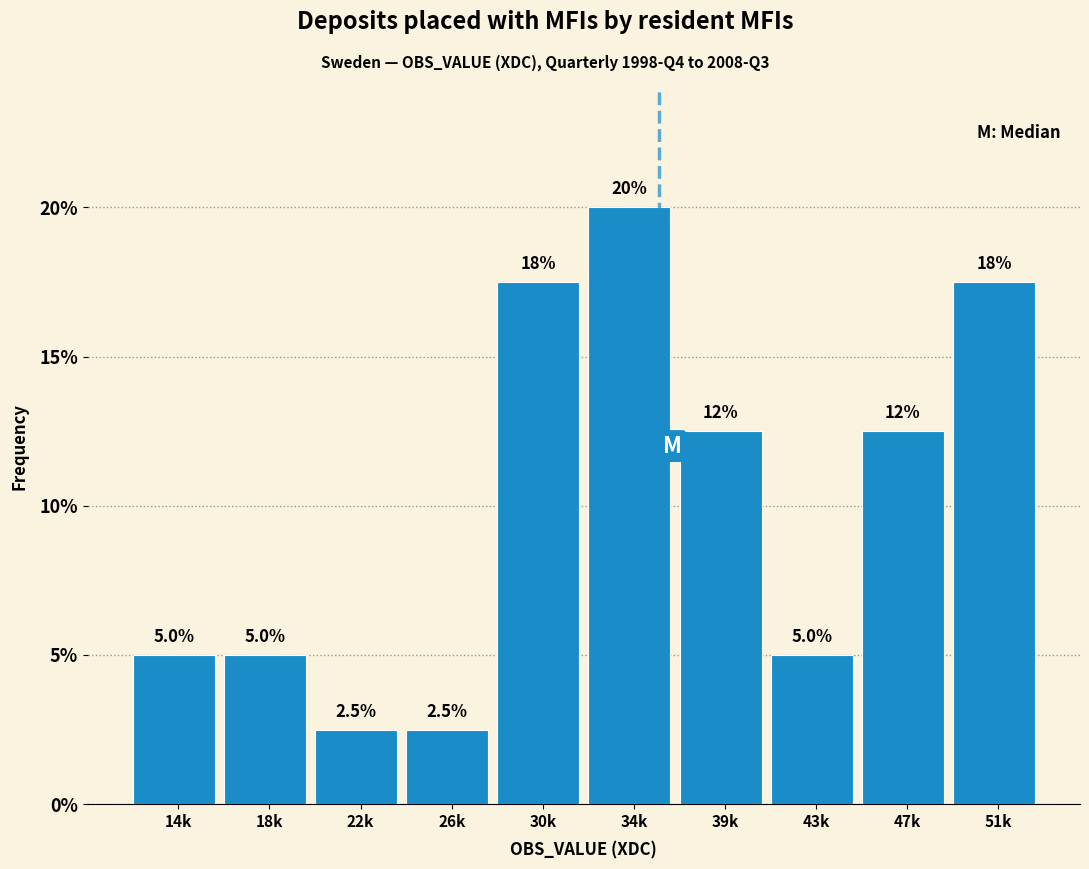

Reading left to right, list all the values displayed in this chart.

5.0	5.0	2.5	2.5	17.5	20.0	12.5	5.0	12.5	17.5